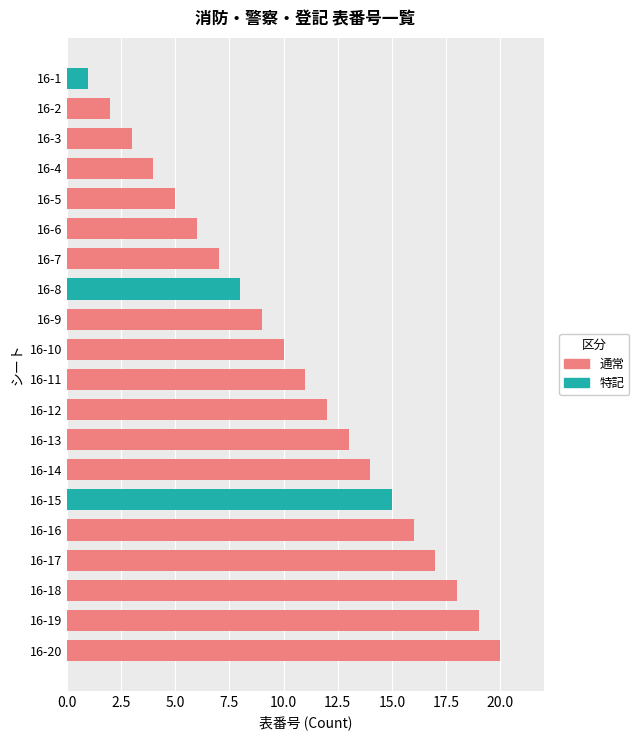

What is the difference between the maximum and minimum values?

19